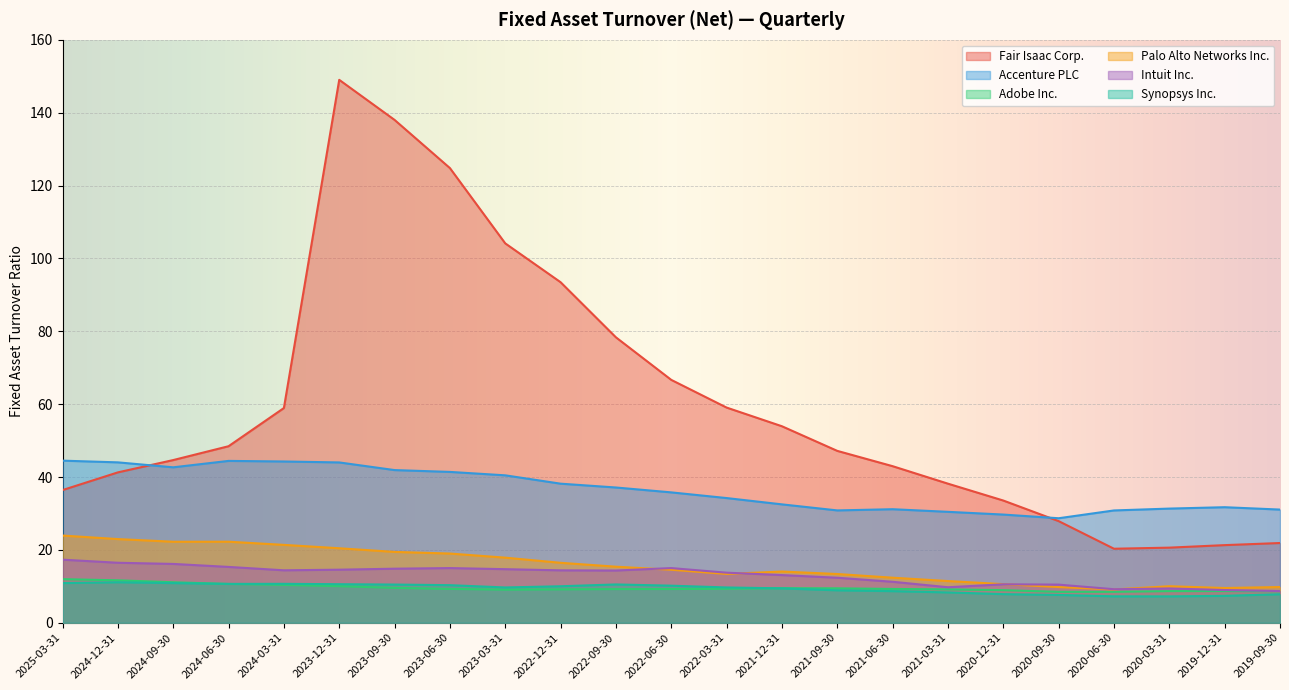

Which has a higher value, 2021-03-31 or 2020-12-31?

2021-03-31